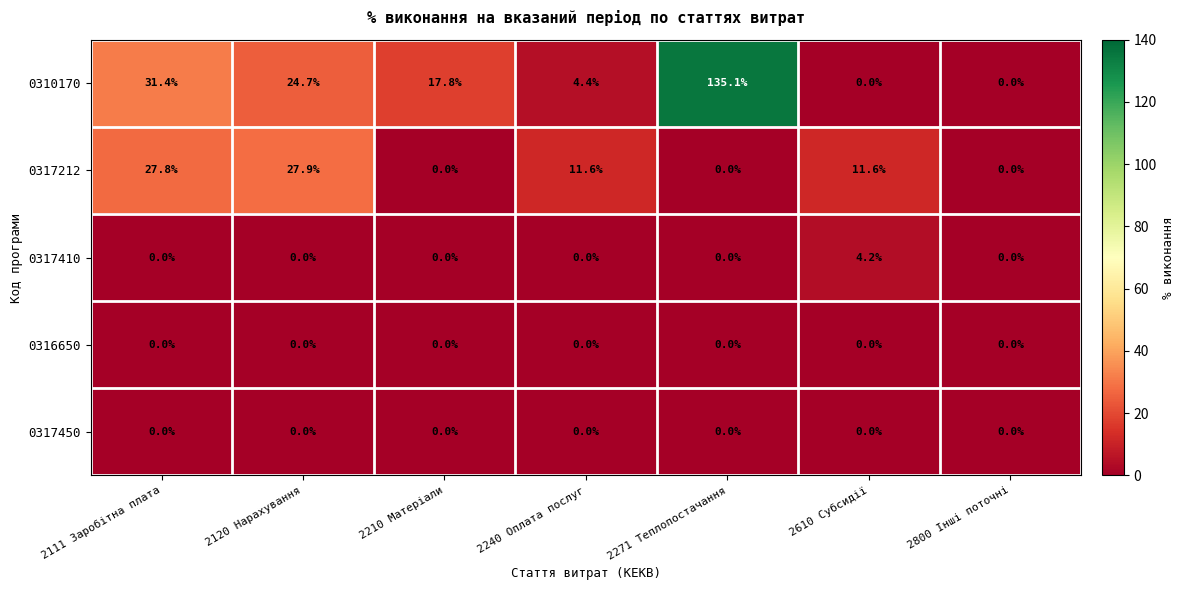

What is the difference between the second highest and minimum values in the 0310170 series?

31.4